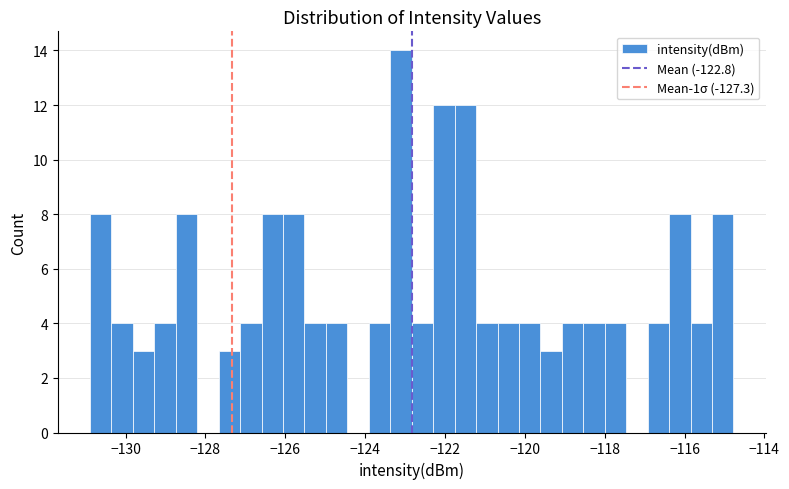

Read against the x-axis, roughly where is the centre of the tallest bar?

-123.2